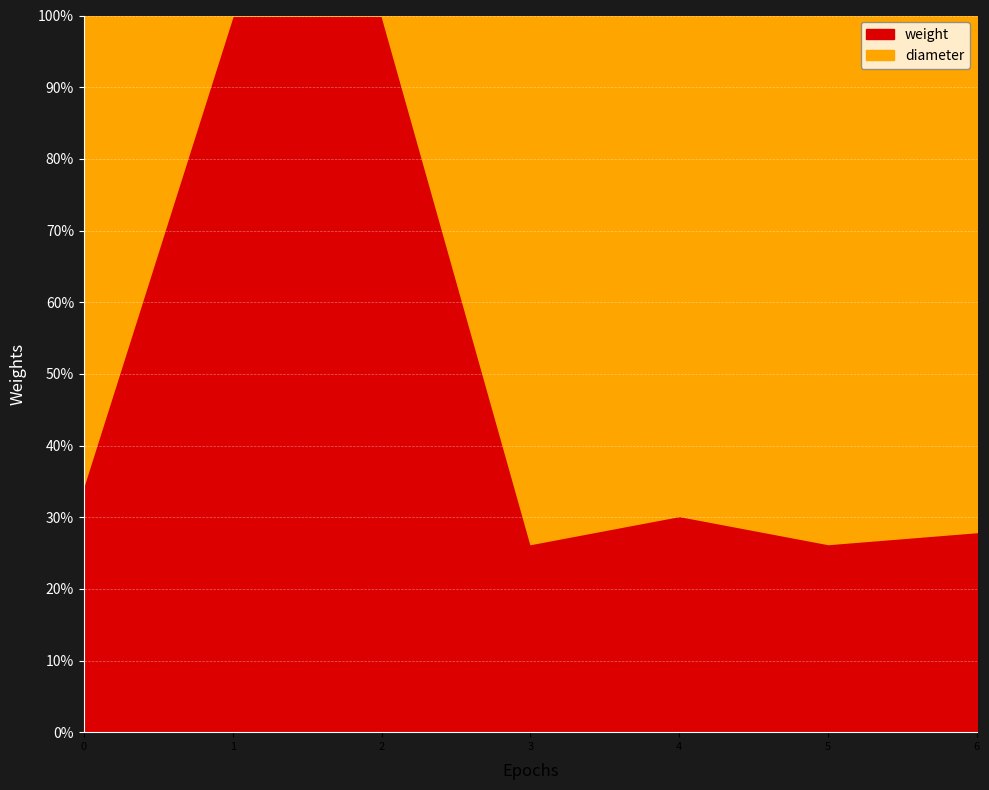

The value of weight at 2 is 100.0. True or false?

True